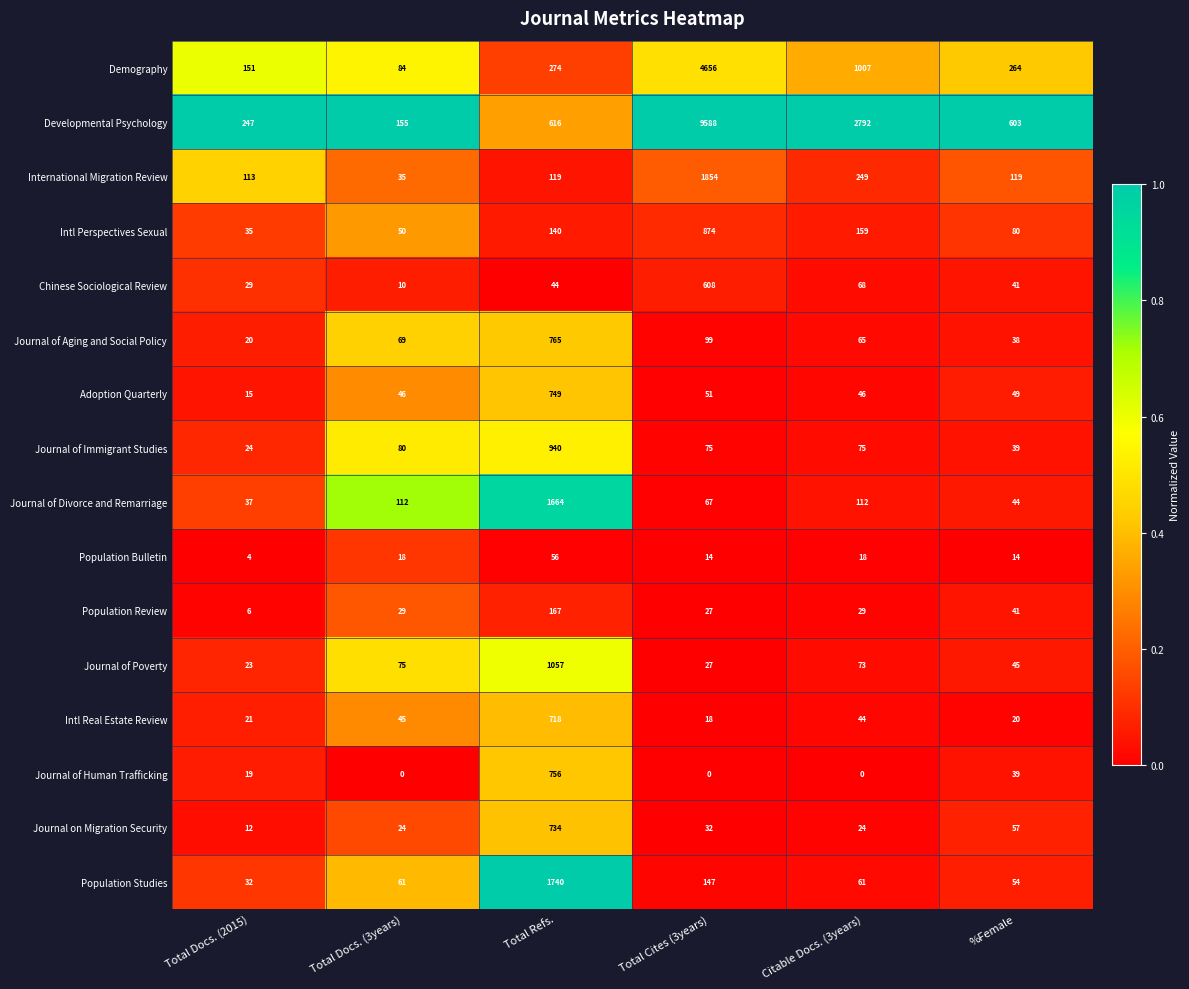

At Total Docs. (3years), list the series in order from largest to smallest.

Developmental Psychology, Journal of Divorce and Remarriage, Demography, Journal of Immigrant Studies, Journal of Poverty, Journal of Aging and Social Policy, Population Studies, Intl Perspectives Sexual, Adoption Quarterly, Intl Real Estate Review, International Migration Review, Population Review, Journal on Migration Security, Population Bulletin, Chinese Sociological Review, Journal of Human Trafficking